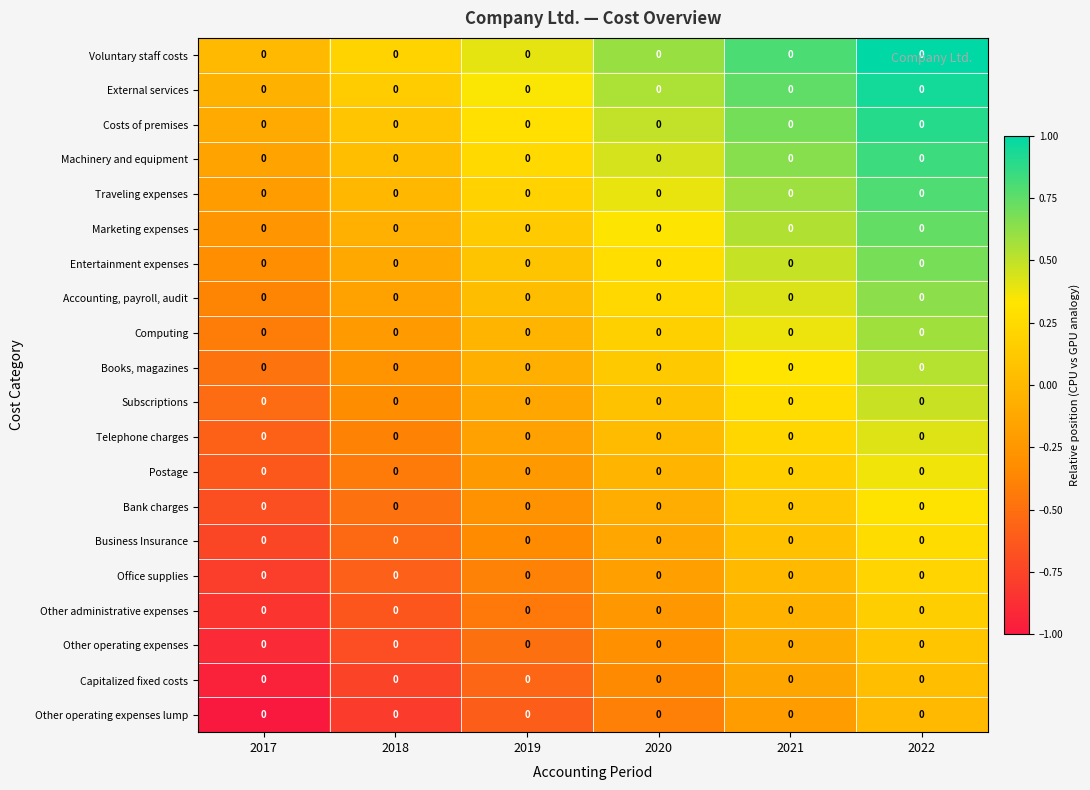

Which series has the largest total across all categories?

row_0